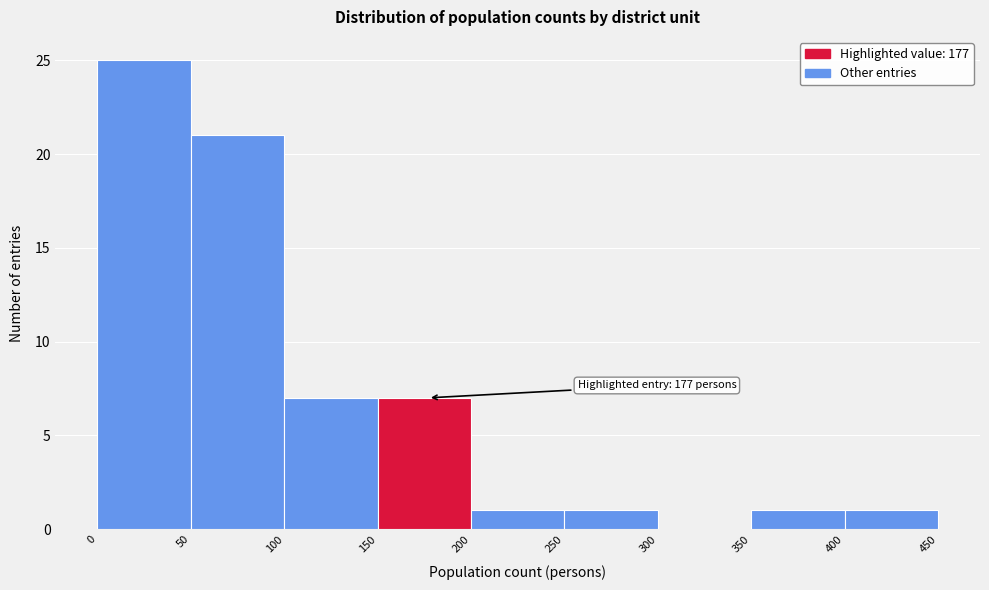

Over which range of the x-axis is the bar tallest?

0 to 50